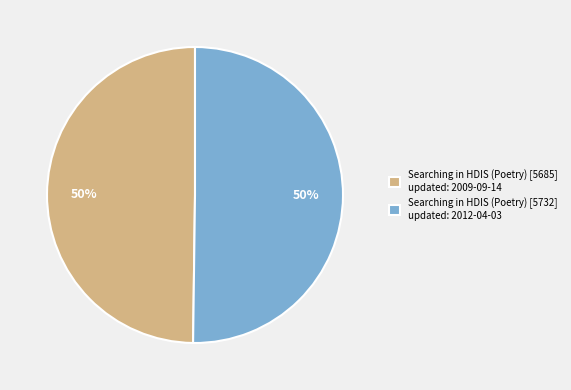

How many slices are in this pie chart?

2